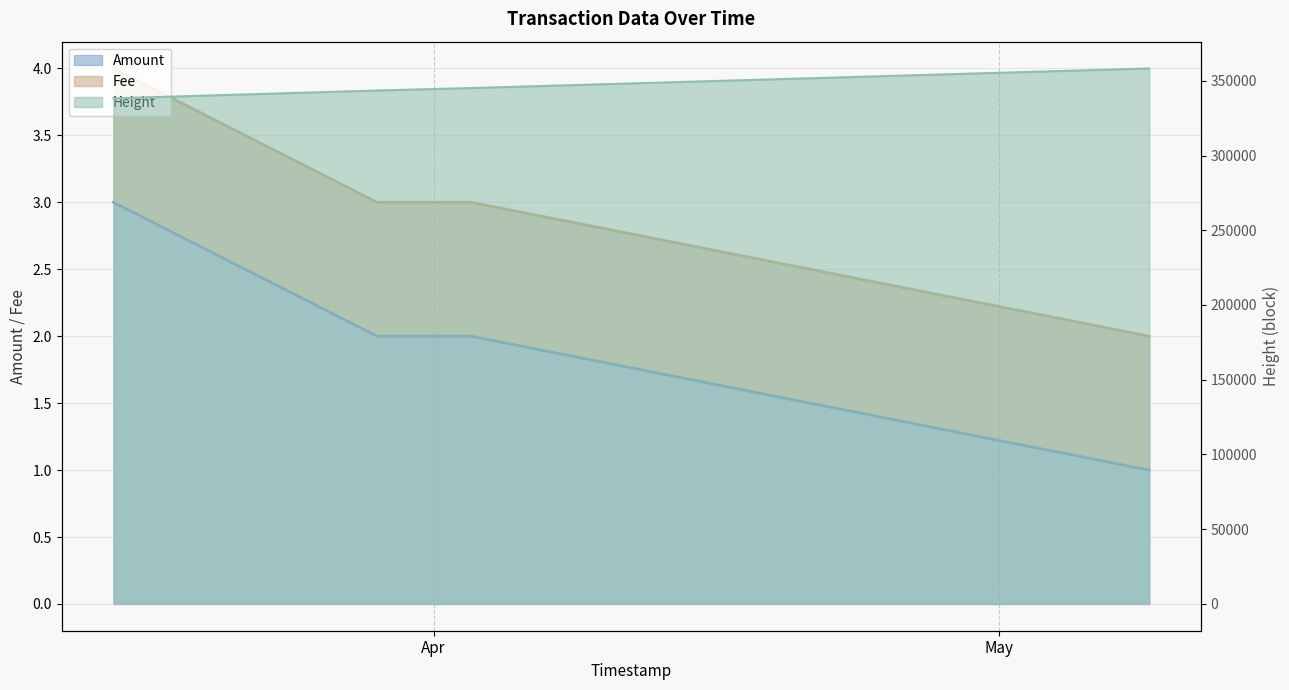

Is it true that Height equals 358248 at 2017-05-09?

True